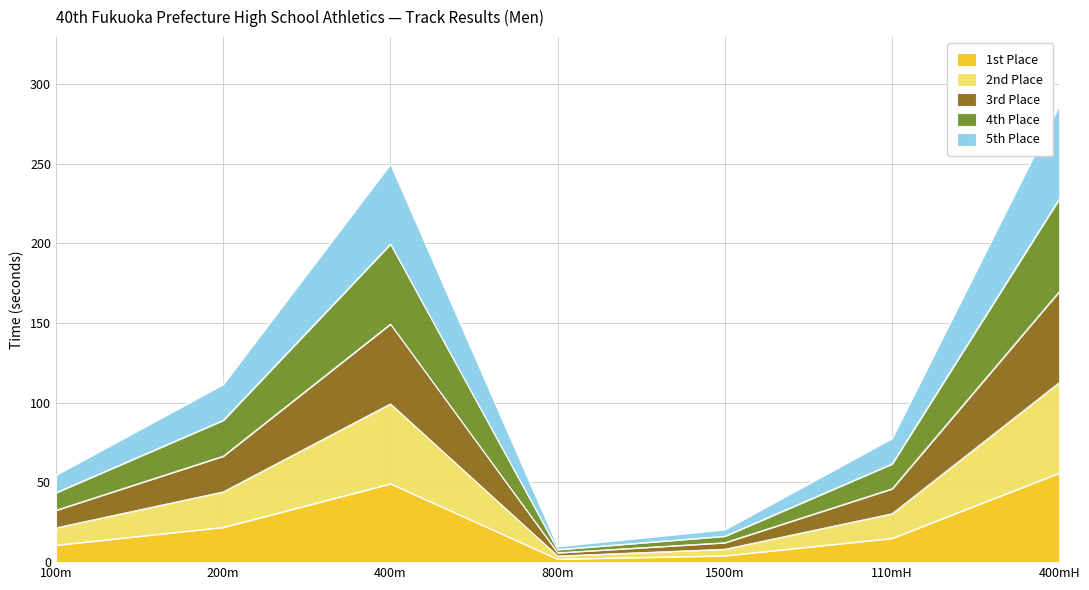

True or false: 2nd Place and 5th Place intersect in this chart.

False